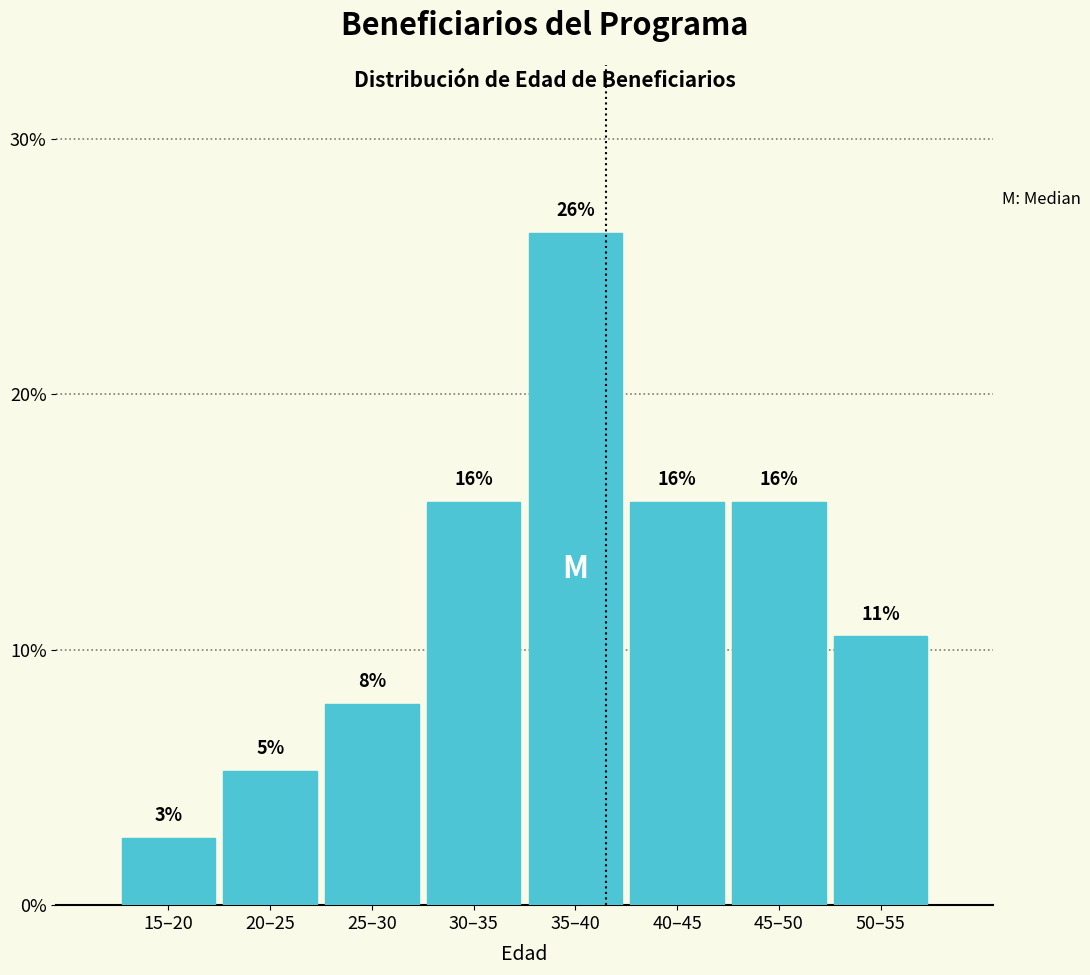

Are the bars horizontal?

No